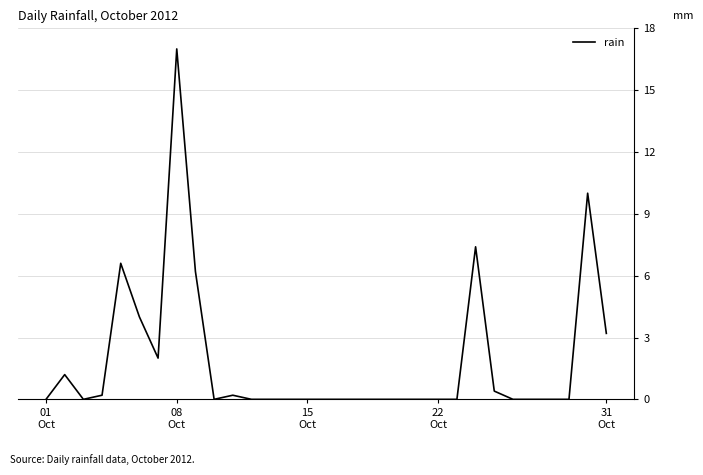

What is the difference between the maximum and minimum values?

17.0